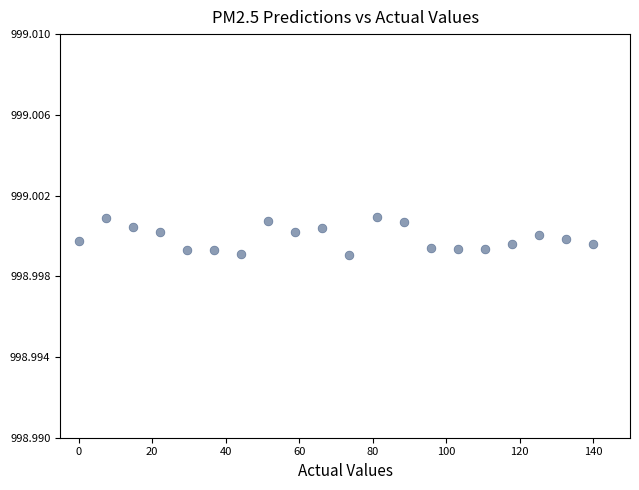

What is the range of X values (max minus min)?

140.0